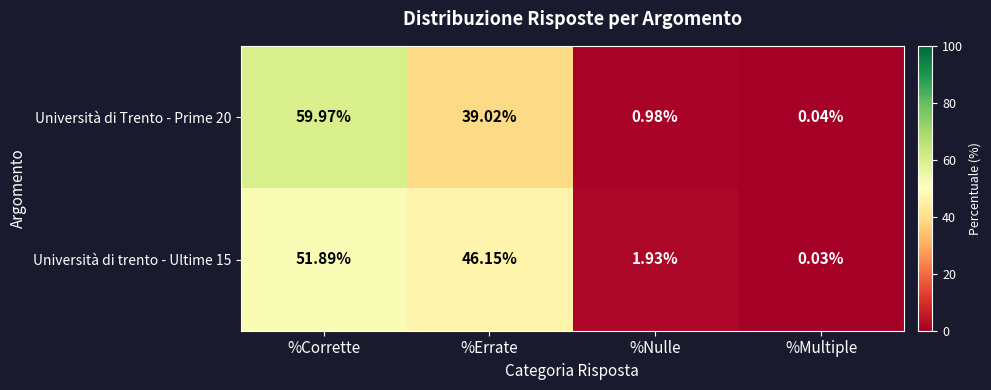

Which category has the highest value across all series?

%Corrette